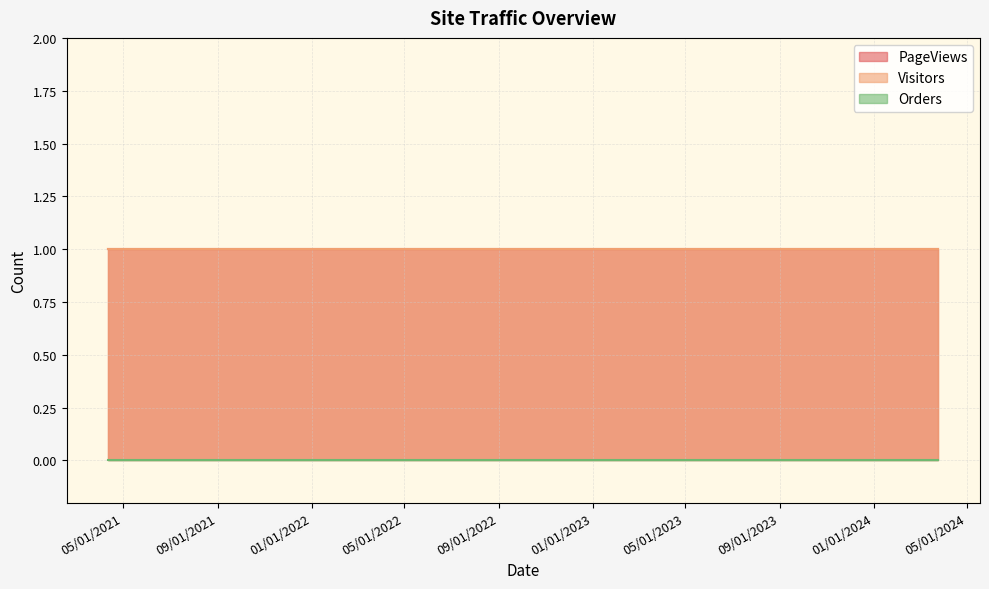

Between 4/12/2021 and 1/22/2024, which series saw the biggest shift?

PageViews